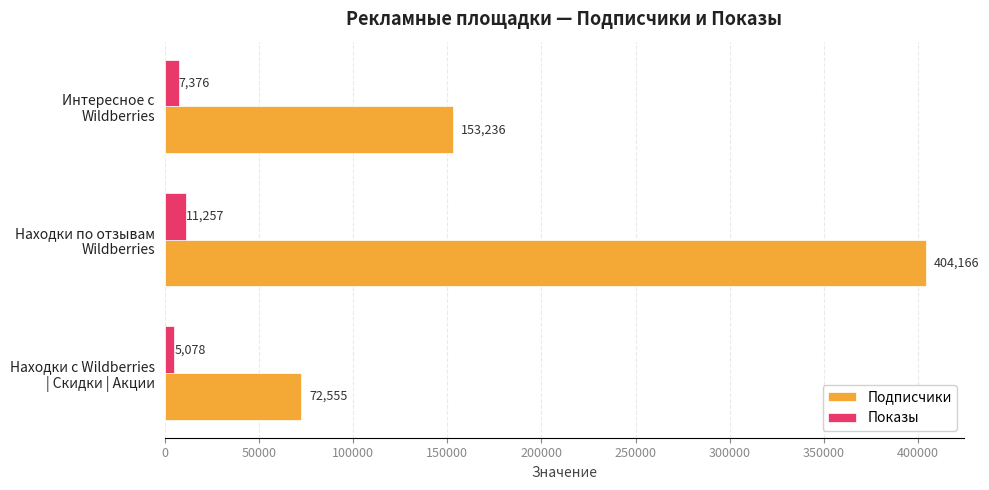

At which label is Подписчики closest to 238360?

Интересное с
Wildberries